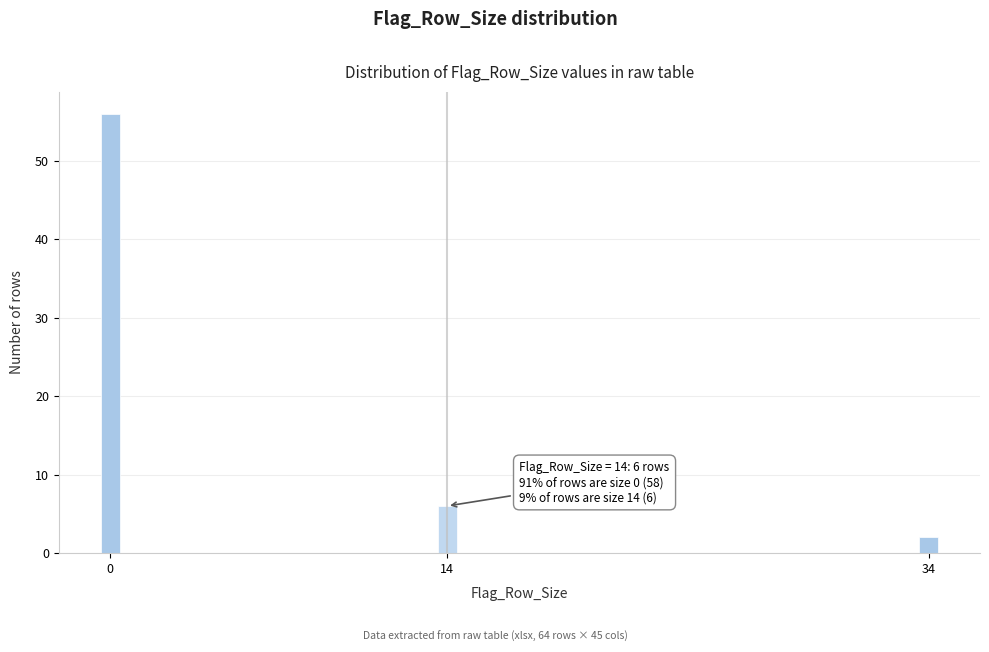

Reading left to right, extract all data points from this chart.

56	6	2